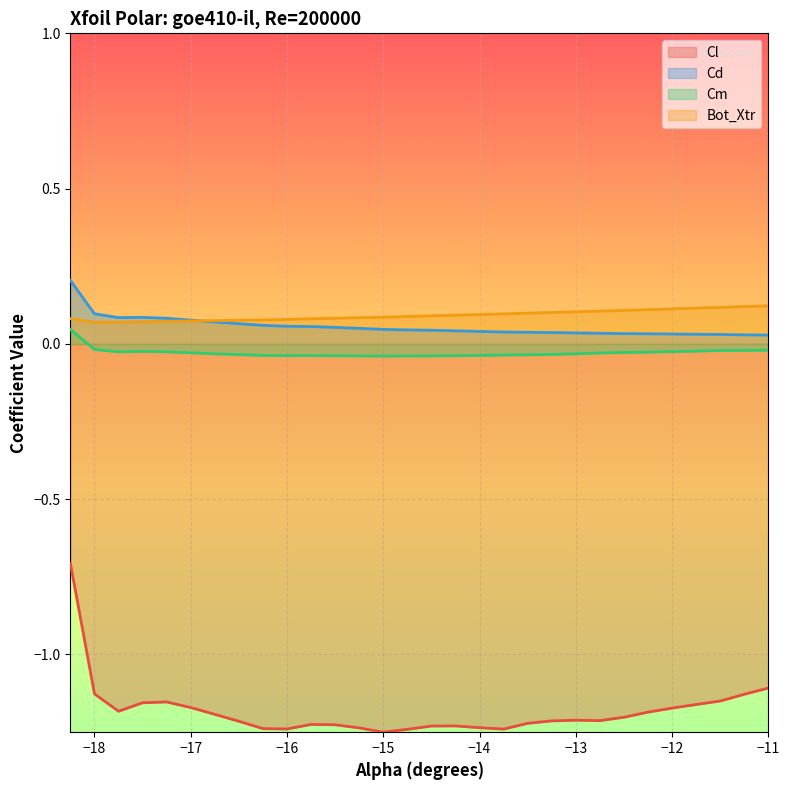

True or false: Cl and Bot_Xtr cross at least once.

False